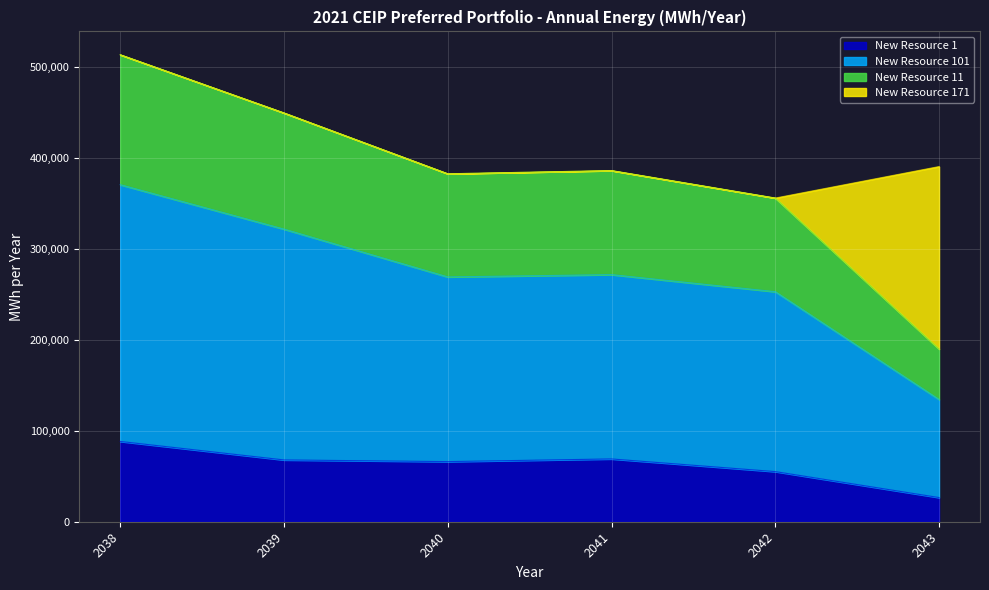

At which category is the sum across all series the highest?

2038